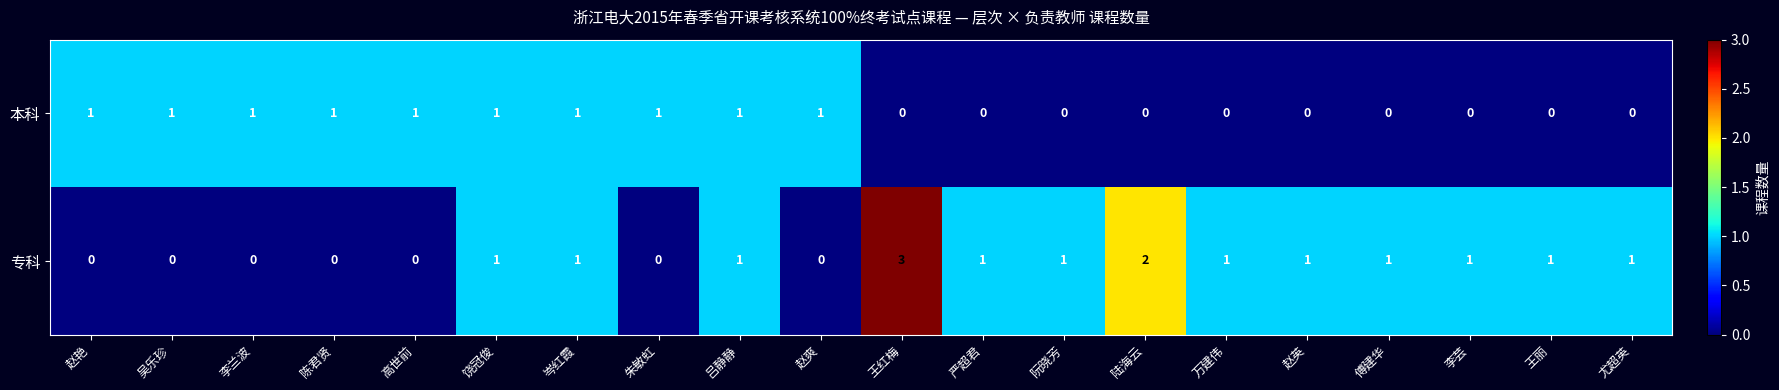

What is the difference between the maximum and minimum values in the 专科 series?

3